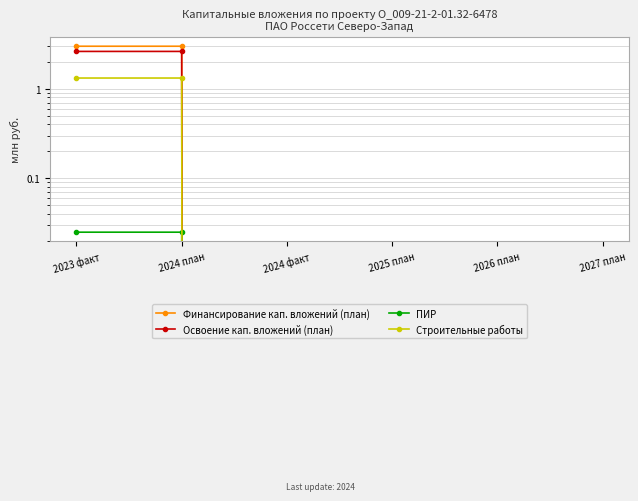

At how many categories does at least one series exceed 2?

2